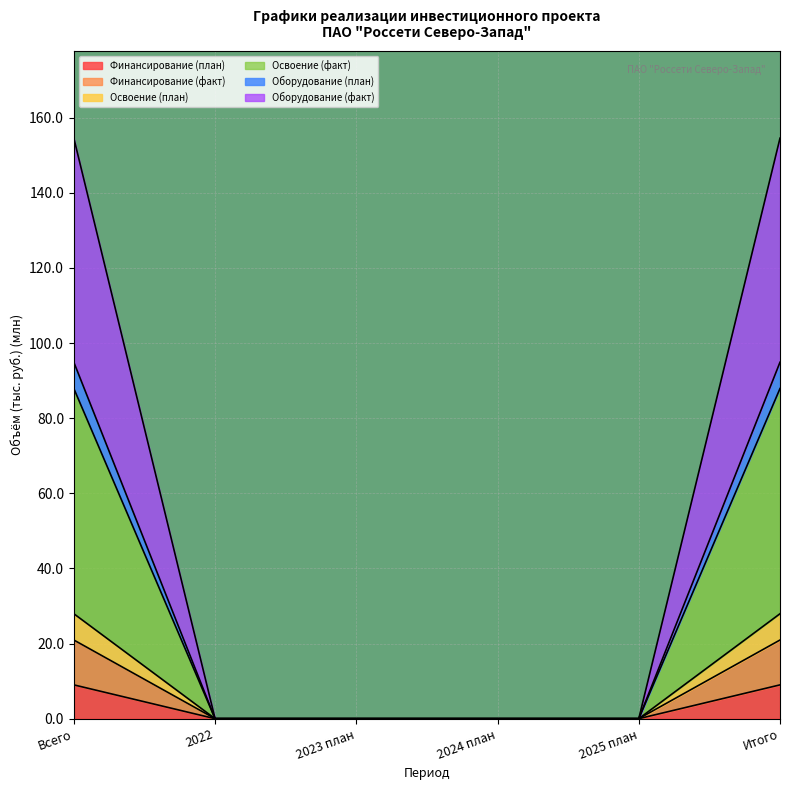

What is the label of the 1st point from the right?

Итого